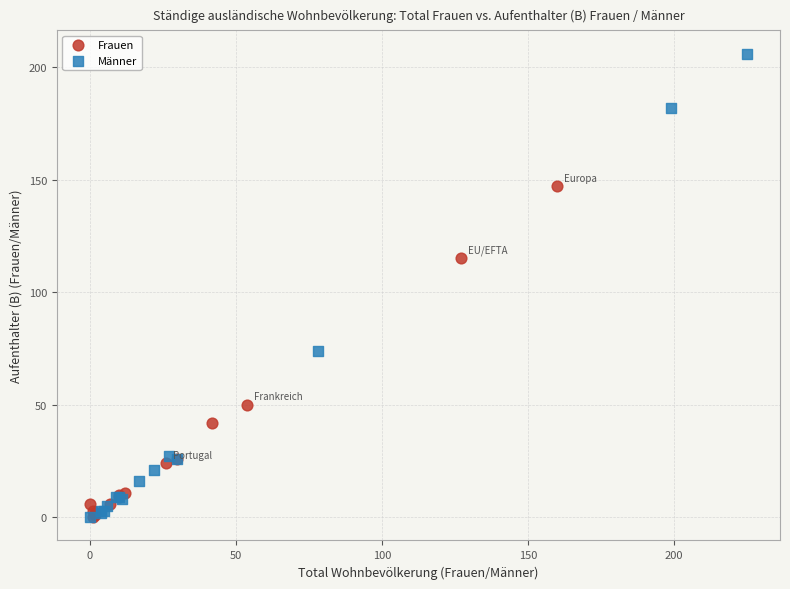

Which series contains the highest Y value?

Männer